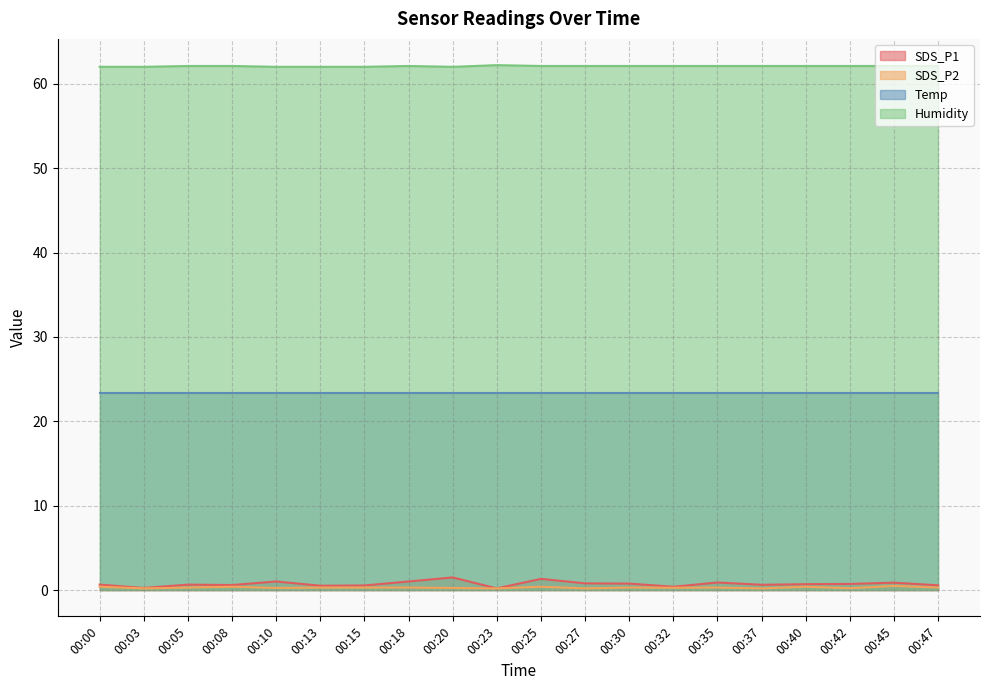

True or false: SDS_P2 has more than 2 interior local peaks.

True